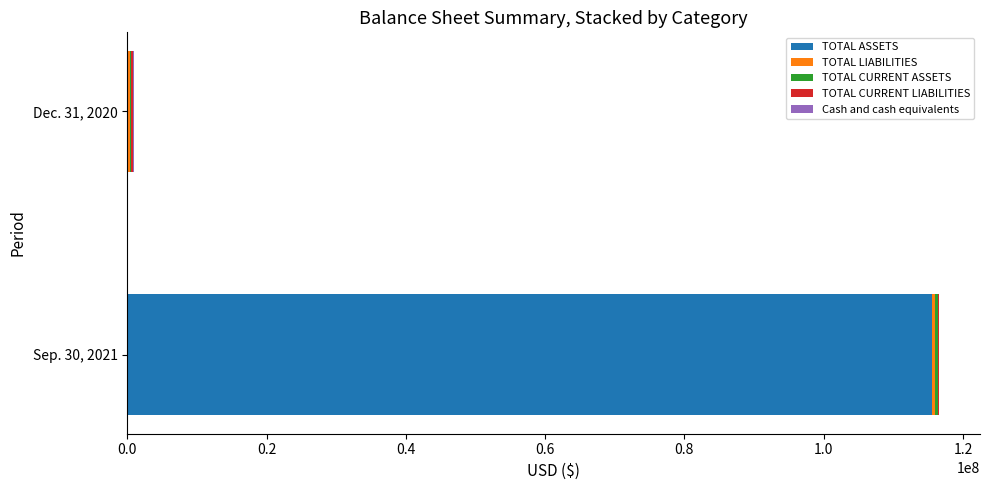

At which category is the sum across all series the highest?

Sep. 30, 2021